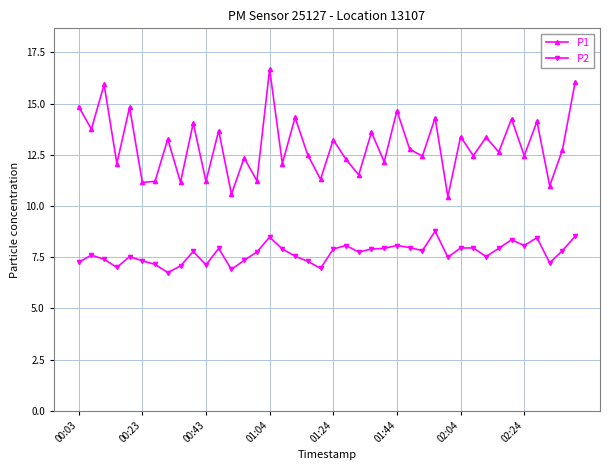

At how many categories does at least one series exceed 13?

18